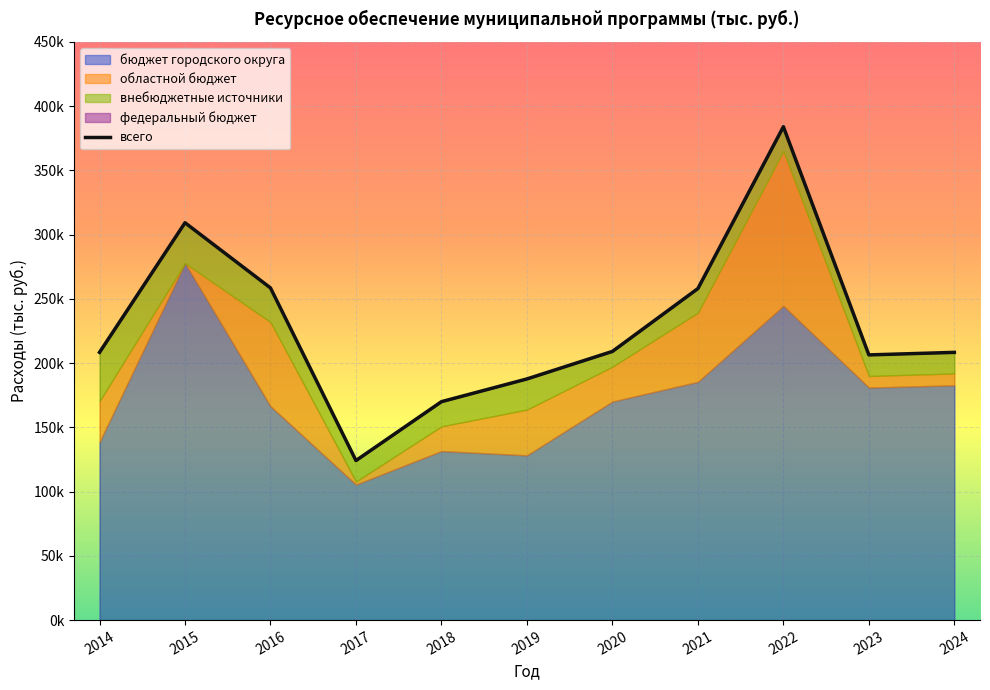

What is the total value across all series at 2016?

516994.0